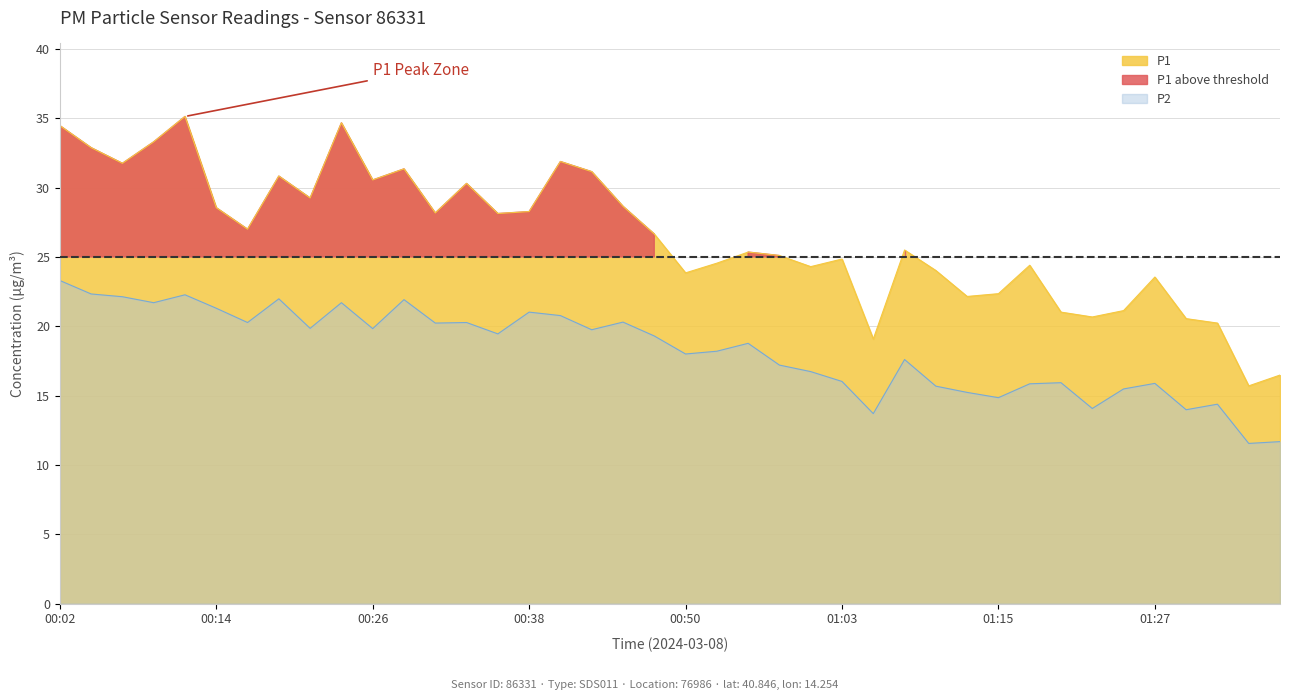

At which category is the sum across all series the highest?

00:02